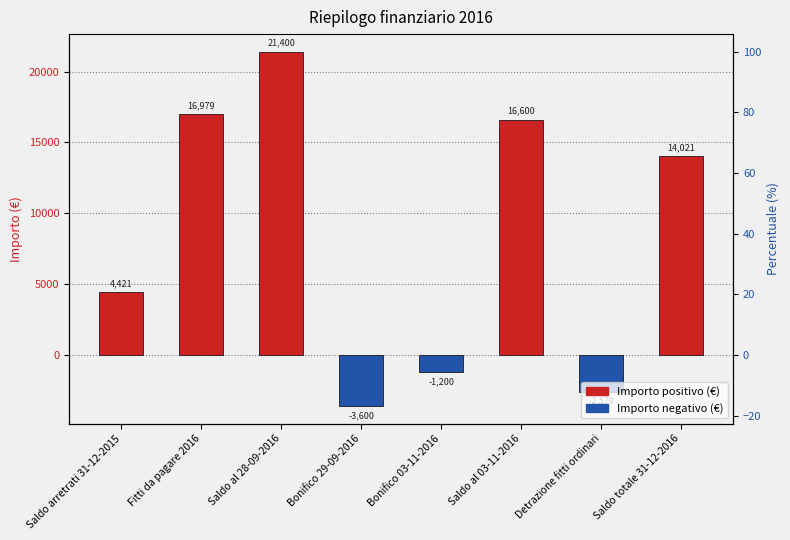

At which label is the value closest to 8899?

Saldo arretrati 31-12-2015